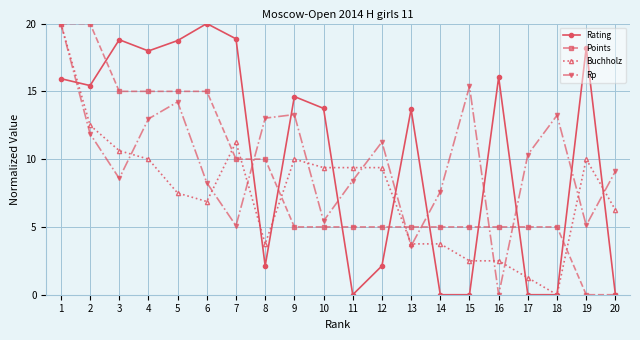

At 19, list the series in order from smallest to largest.

Points, Rp, Buchholz, Rating